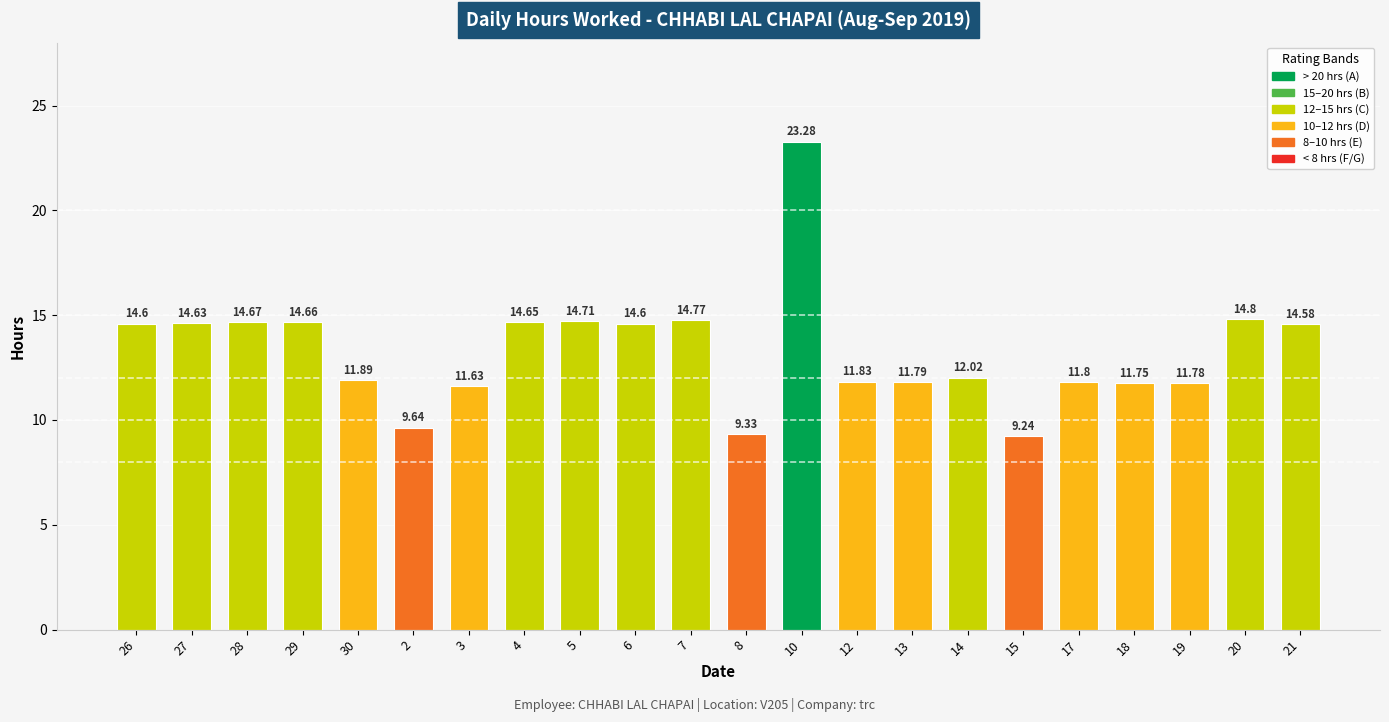

What is the difference between the second highest and minimum values?

5.6